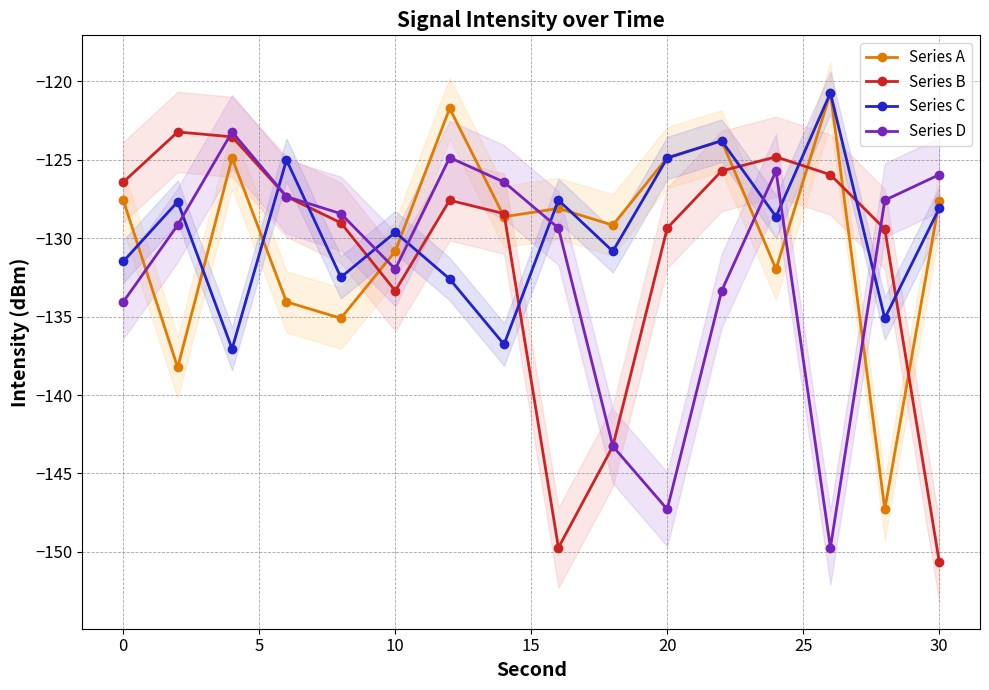

What is the minimum value for Series B?

-150.6